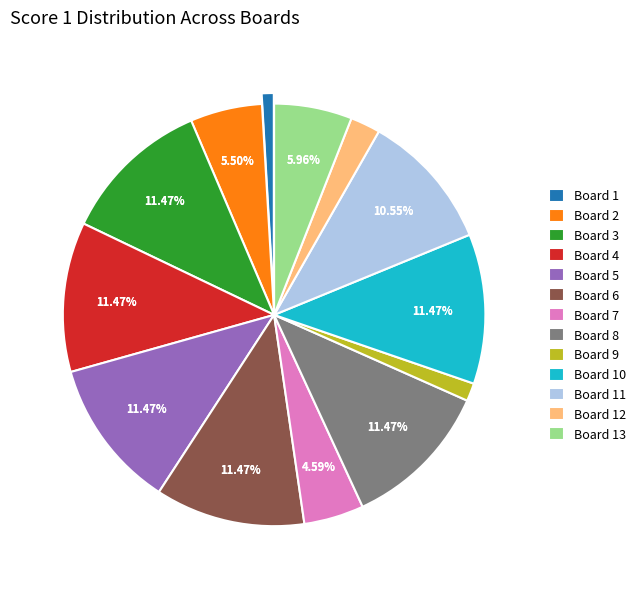

To the nearest percent, what is the combined percentage of Board 10 and Board 7?

16%